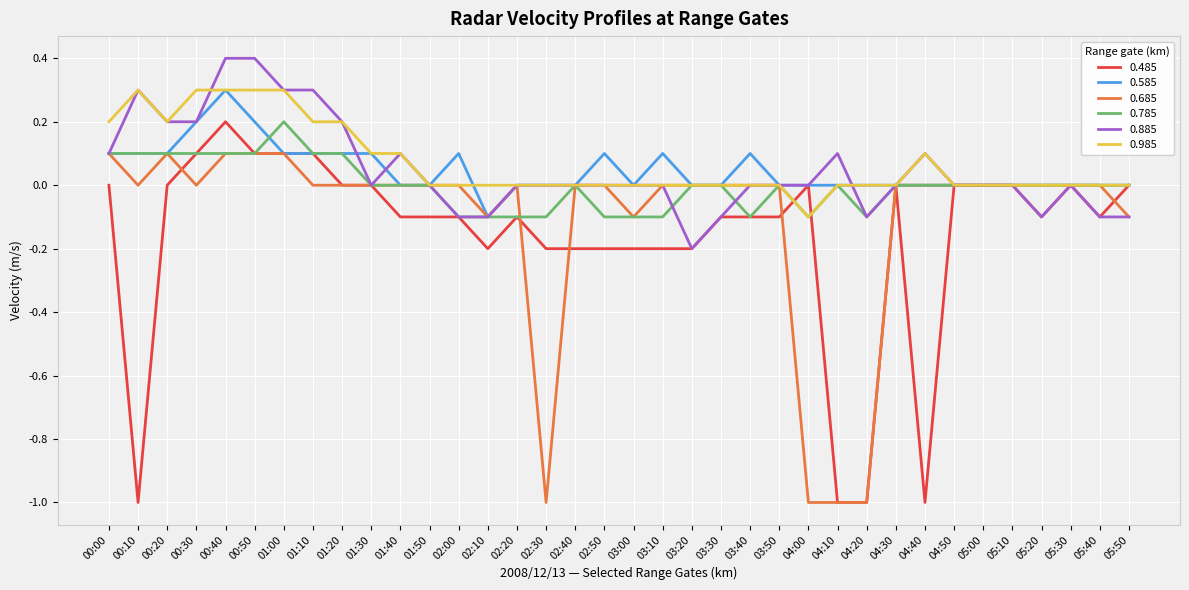

What is the average value of the 0.885 series?

0.1